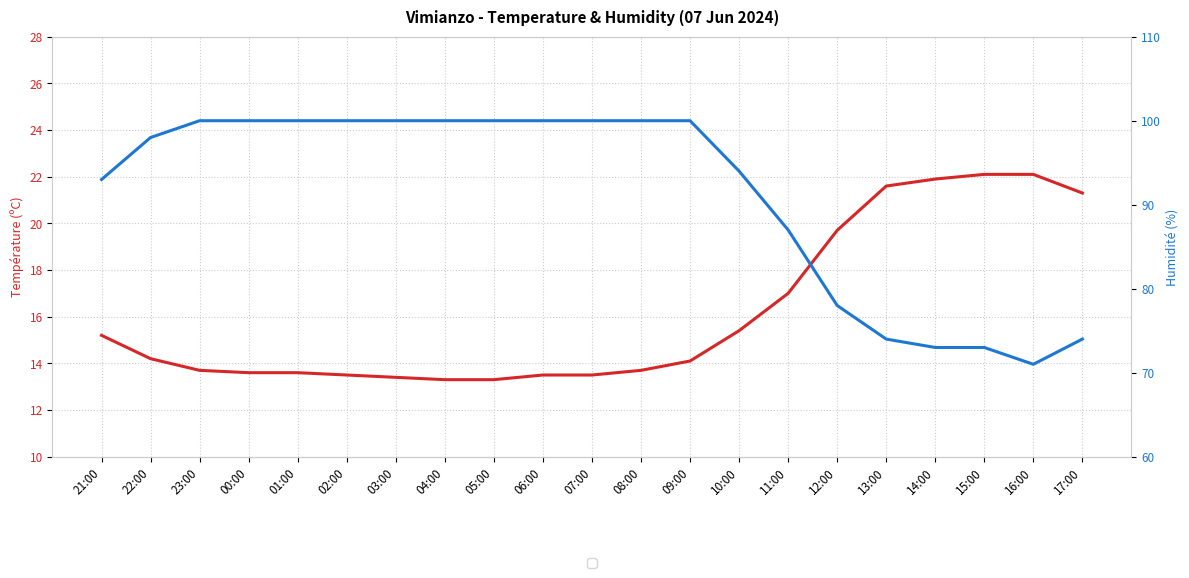

What is the average value of the Température (ºC) series?

16.2